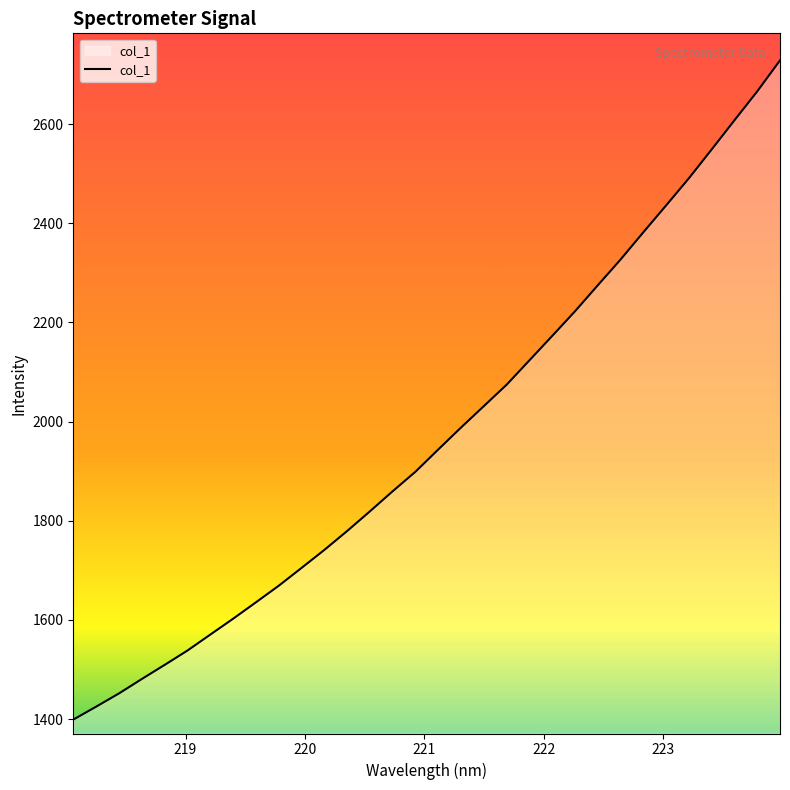

Count the number of values greater than 1943.

16